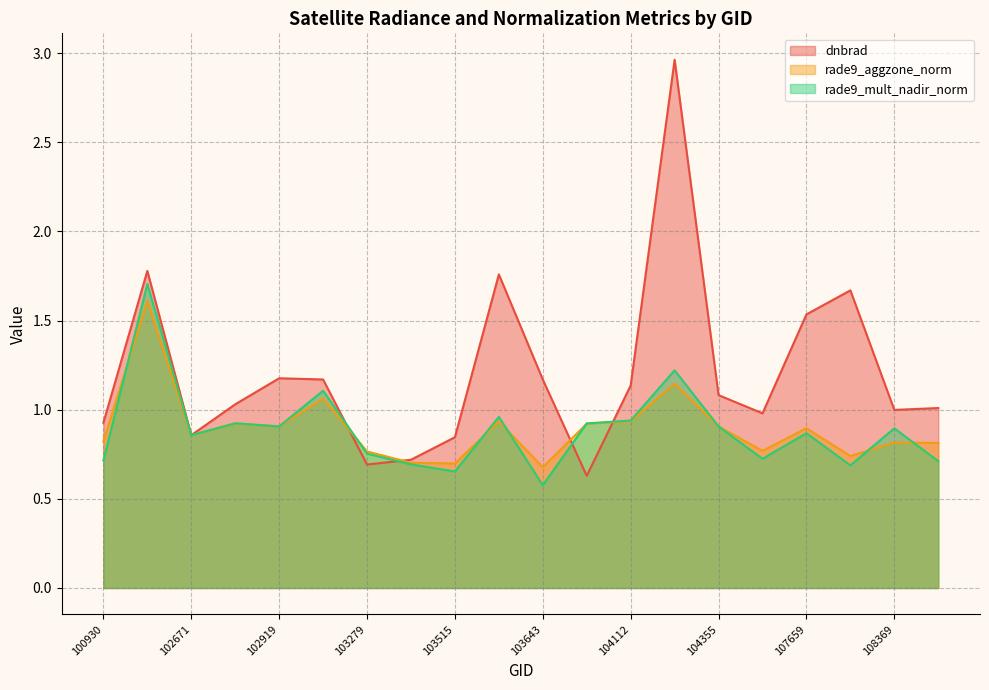

How many lines are shown in the chart?

3